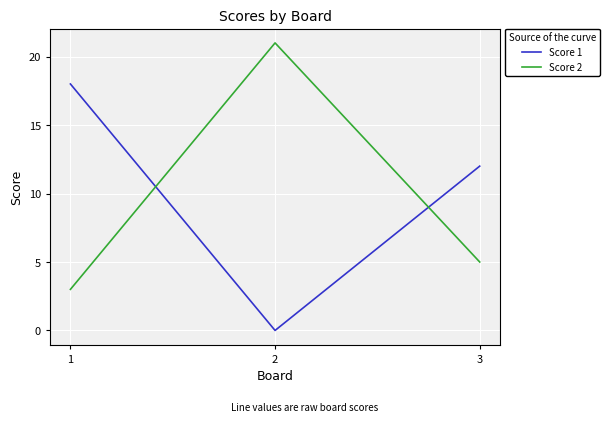

Is the value of Score 1 at 2 greater than the value of Score 2 at 2?

No